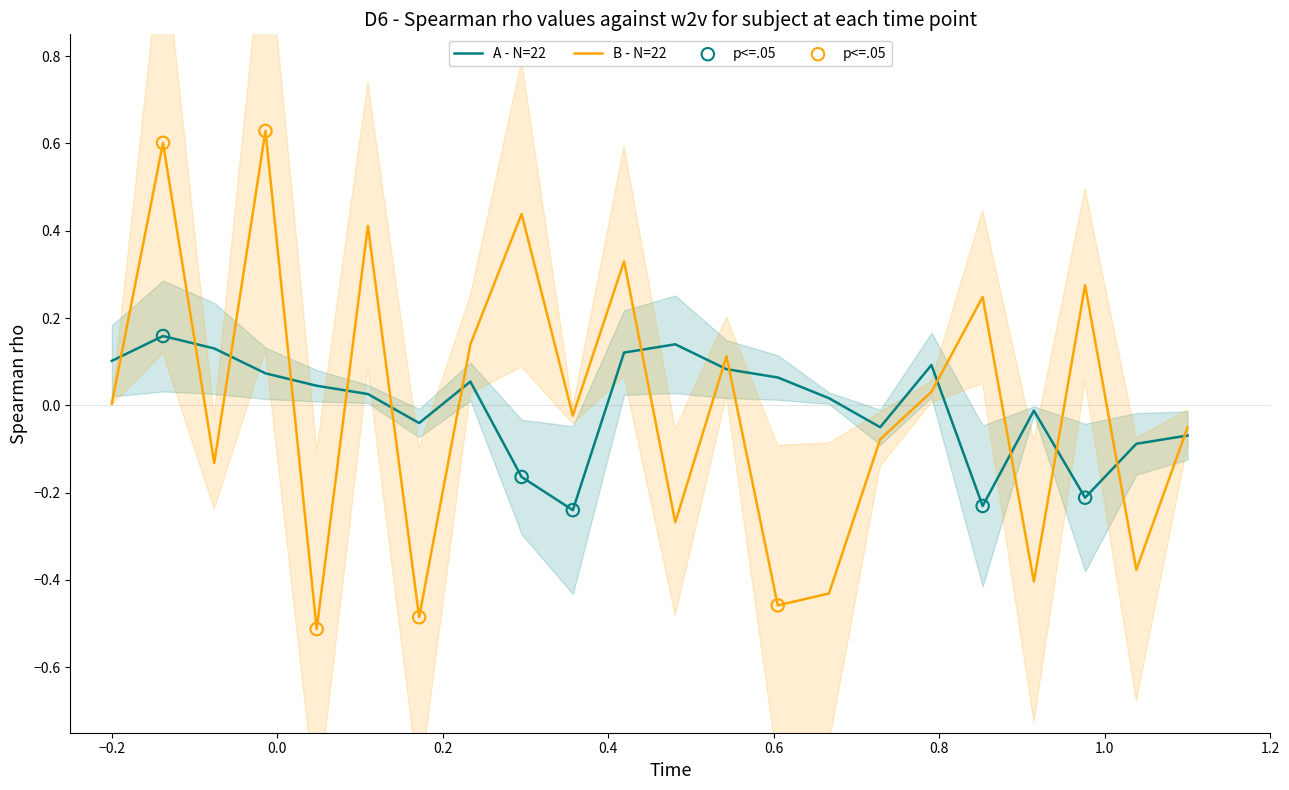

What is the total value across all series at 21?

-0.5